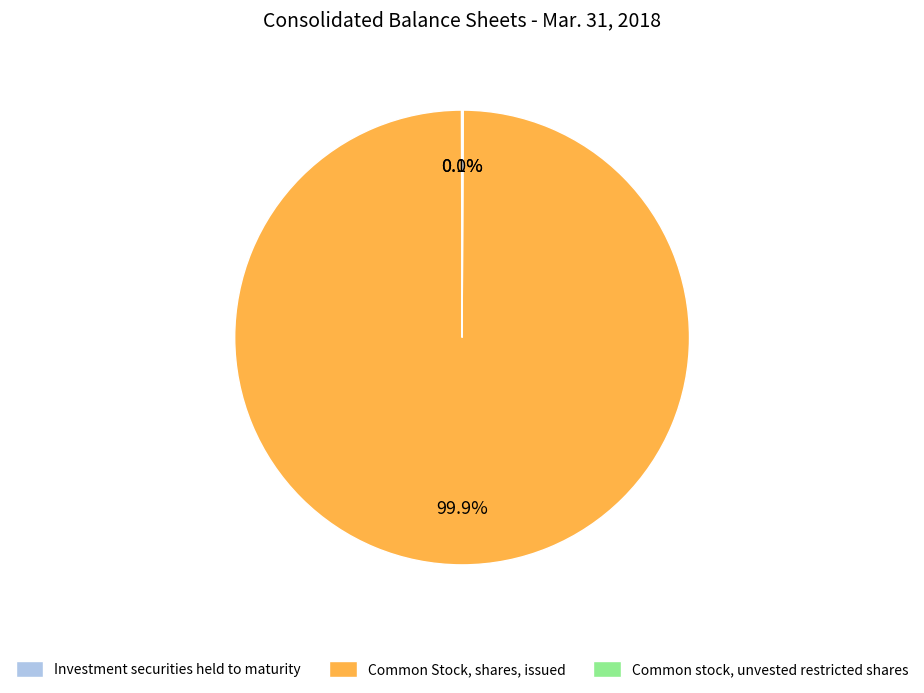

What is the majority slice?

Common Stock, shares, issued